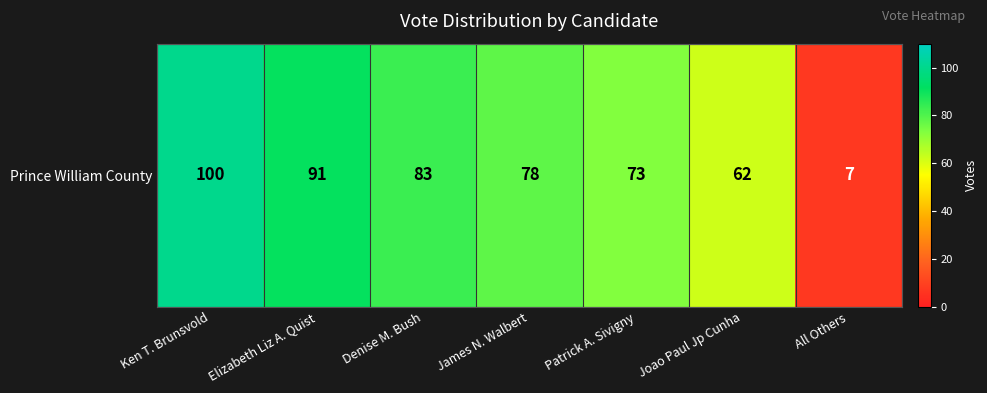

Where does the data first go above 78?

Ken T. Brunsvold